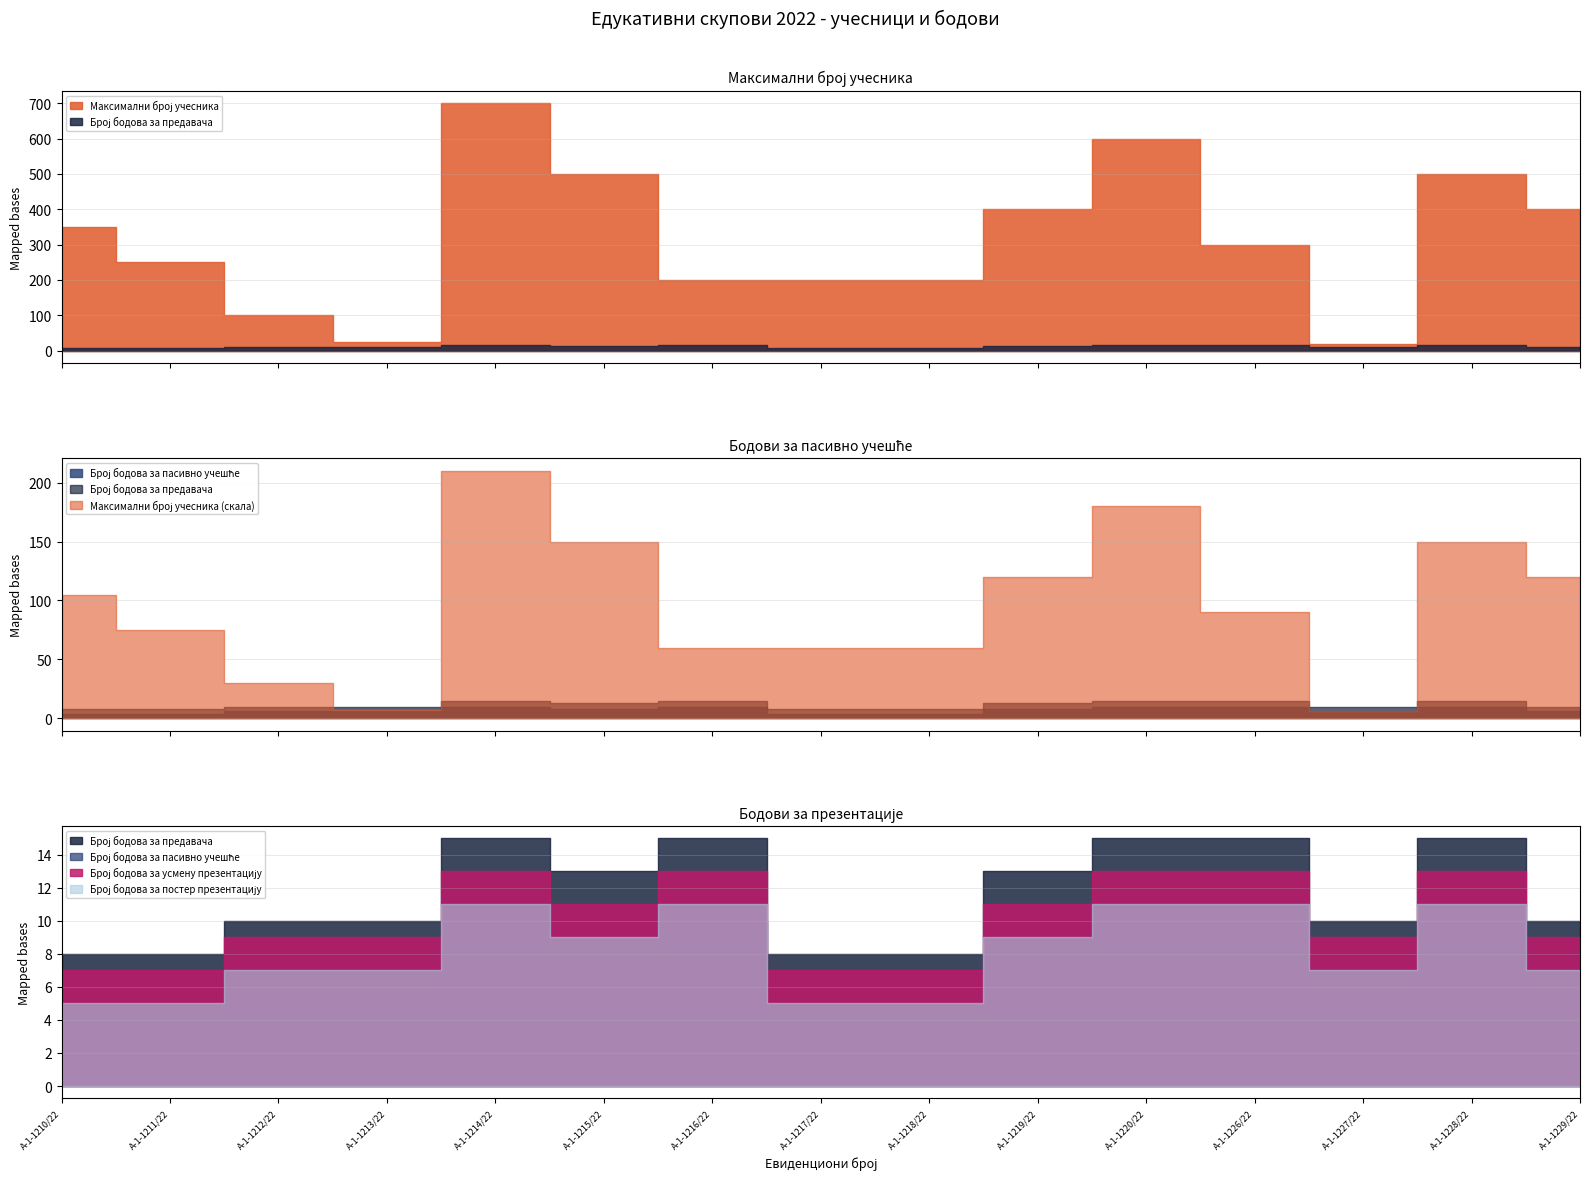

Is it true that Број бодова за постер презентацију equals 19 at А-1-1228/22?

False